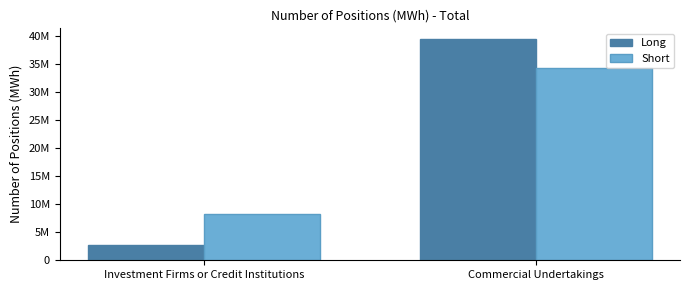

Does the chart contain stacked bars?

No